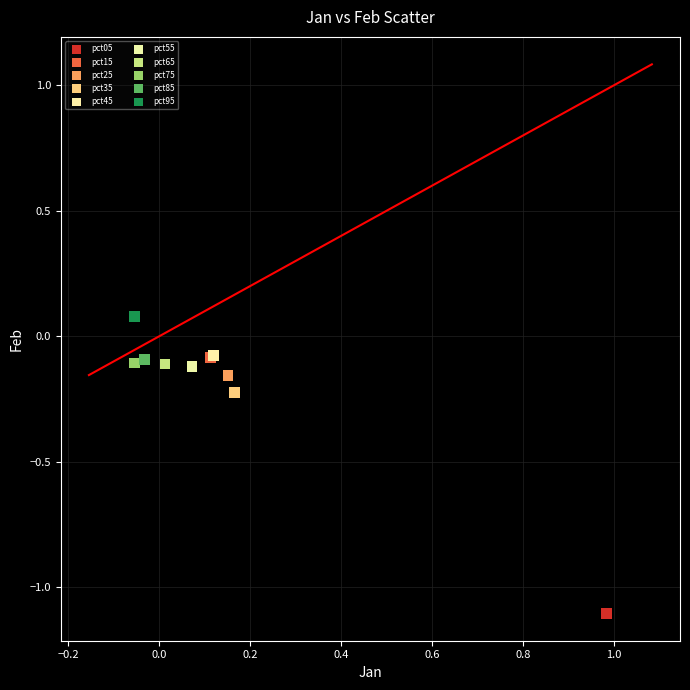

What are all the series names shown in the legend?

pct05, pct15, pct25, pct35, pct45, pct55, pct65, pct75, pct85, pct95